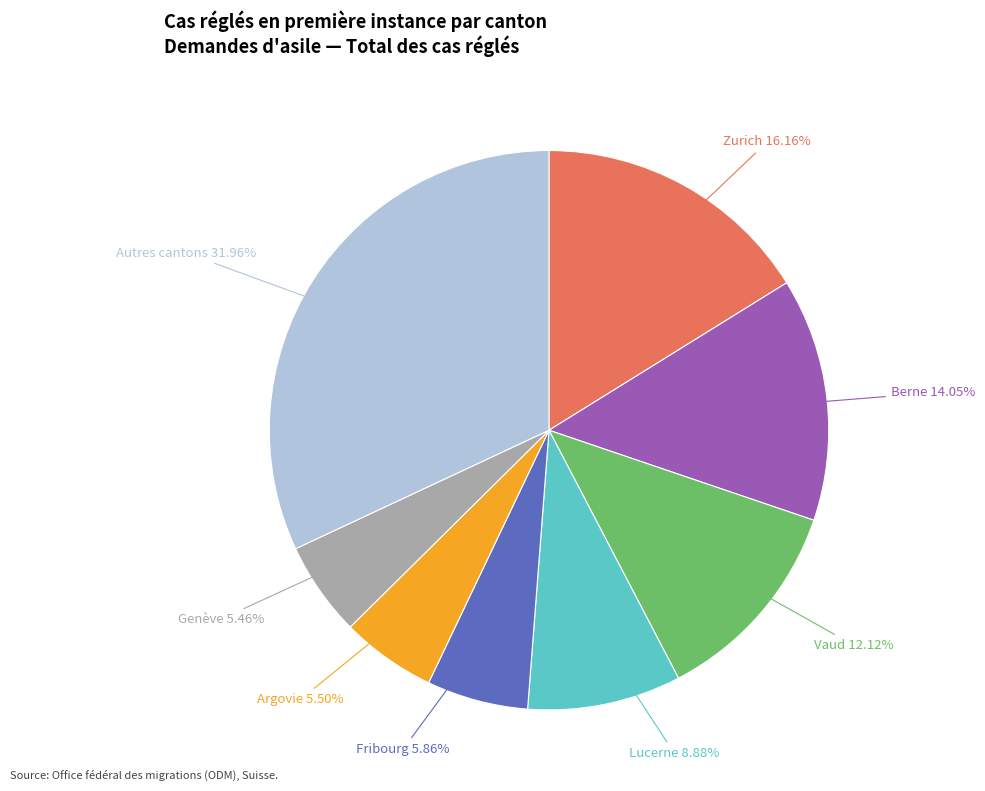

Is there a majority slice in this chart?

No